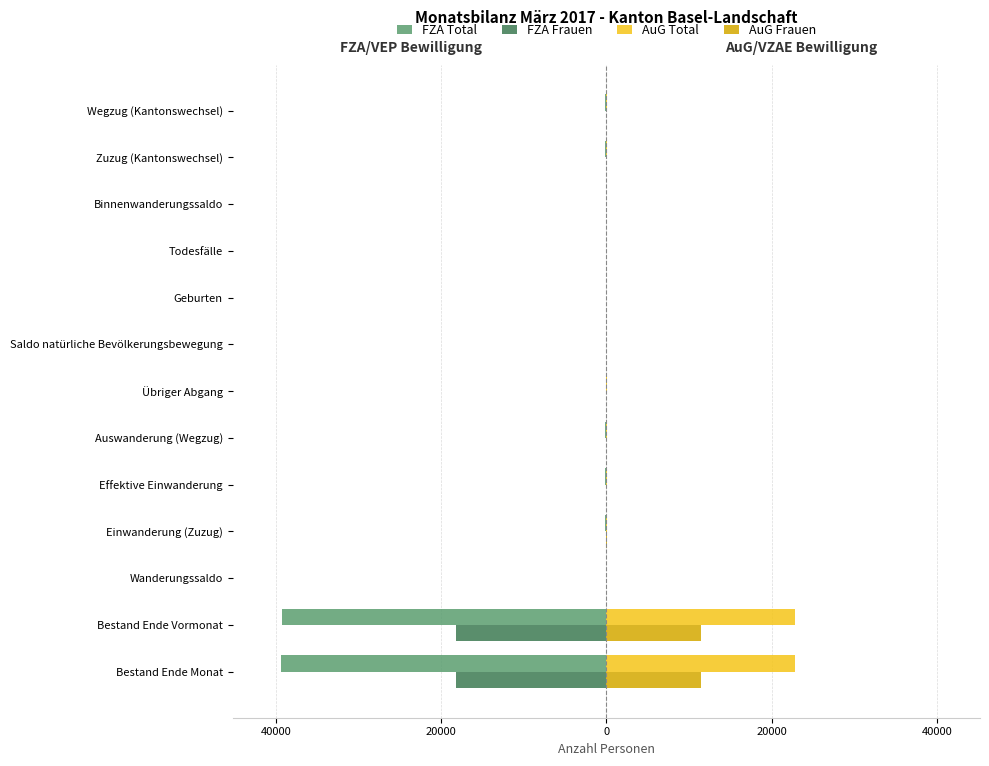

What are all the series names shown in the legend?

FZA Total, FZA Frauen, AuG Total, AuG Frauen